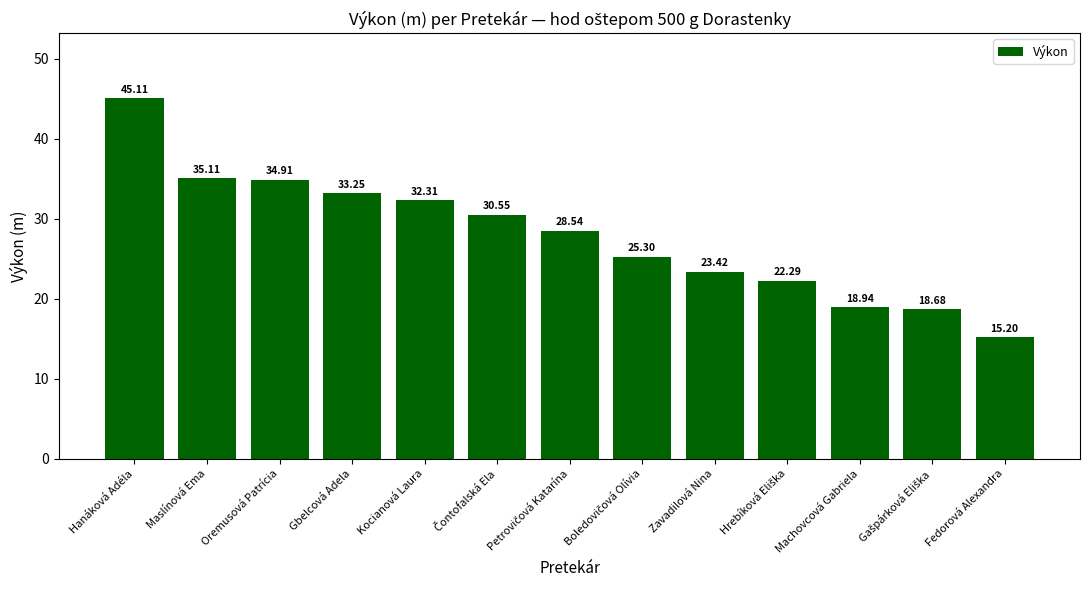

What is the approximate value at Fedorová Alexandra?

15.2